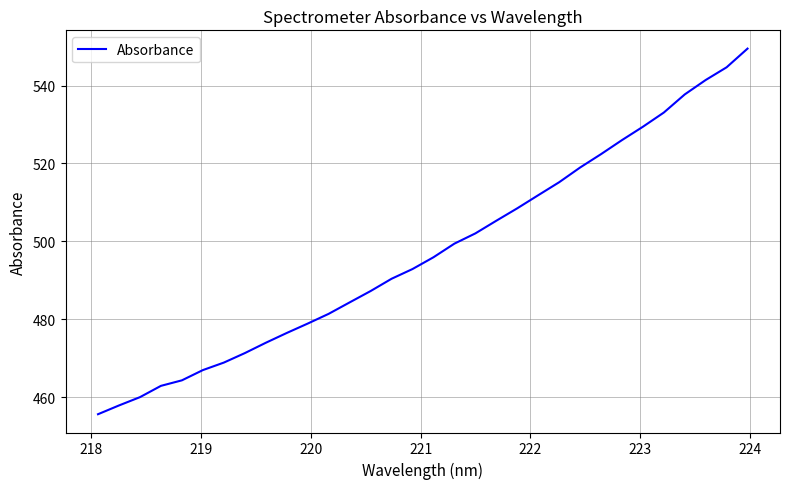

How many values exceed 495?

16